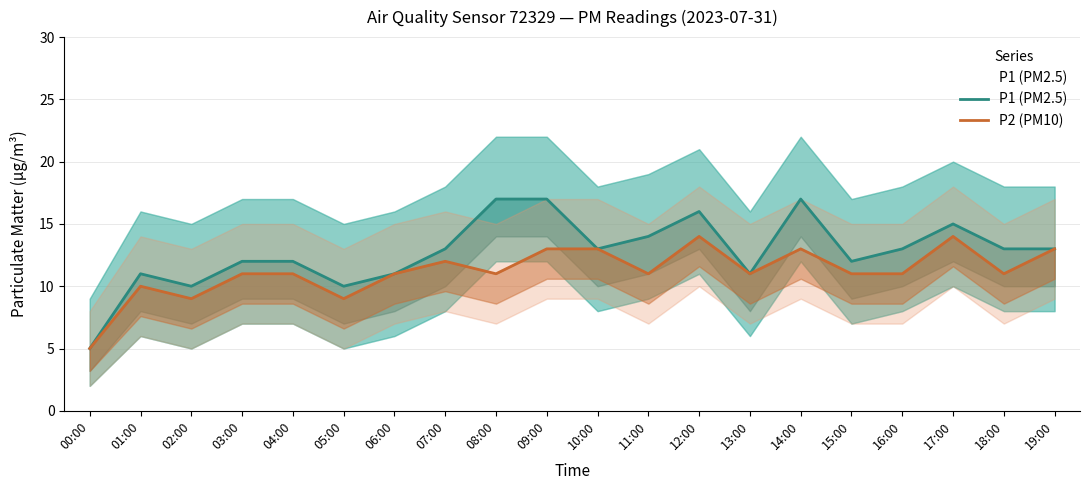

Reading right to left, transcribe all the data shown in this chart.

P1 (PM2.5): 13	13	15	13	12	17	11	16	14	13	17	17	13	11	10	12	12	10	11	5
P2 (PM10): 13	11	14	11	11	13	11	14	11	13	13	11	12	11	9	11	11	9	10	5